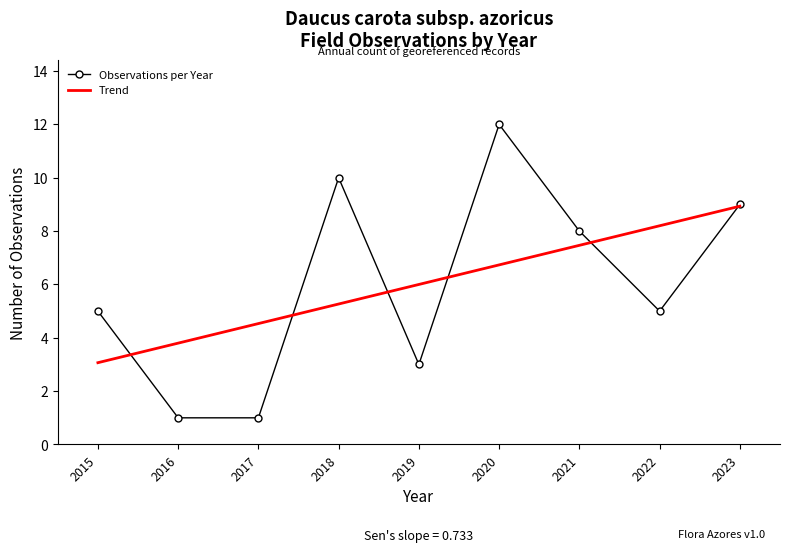

What is the highest value of the Trend series?

8.9